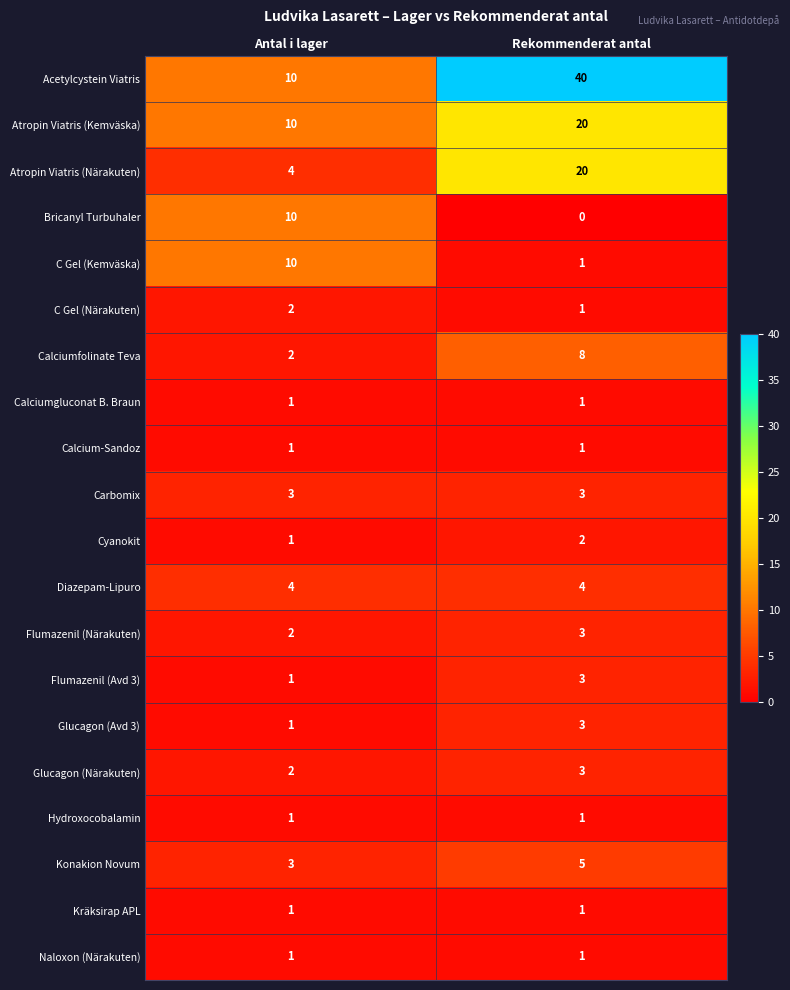

The Kräksirap APL series shows 2 at Rekommenderat antal. True or false?

False